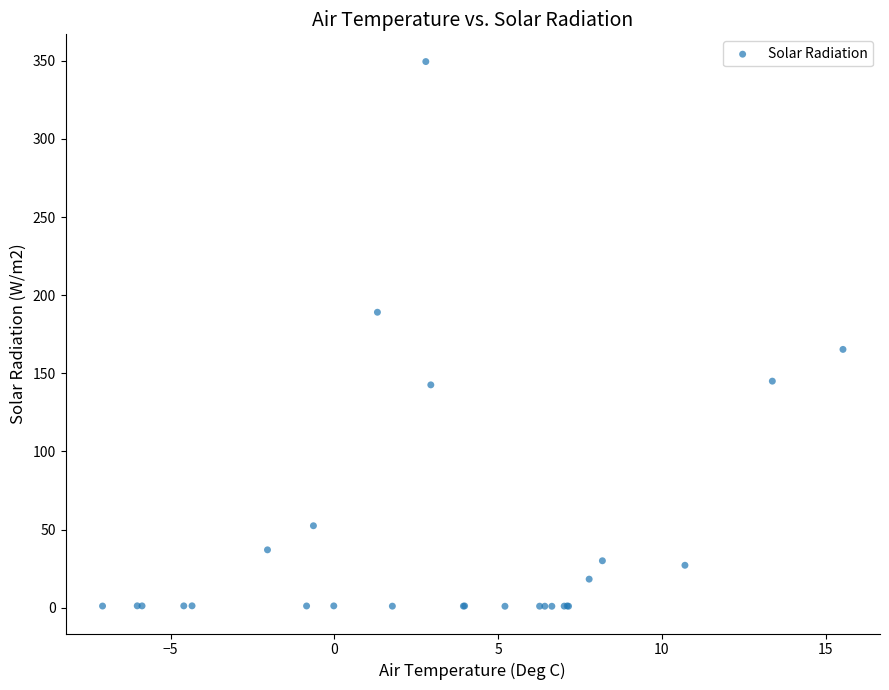

What Y value in the scatter plot is closest to 175?

165.3